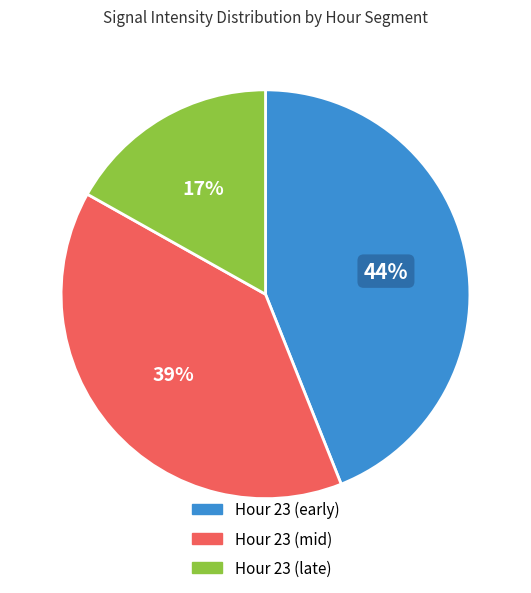

Does Hour 23 (early) represent more than half of the total?

No